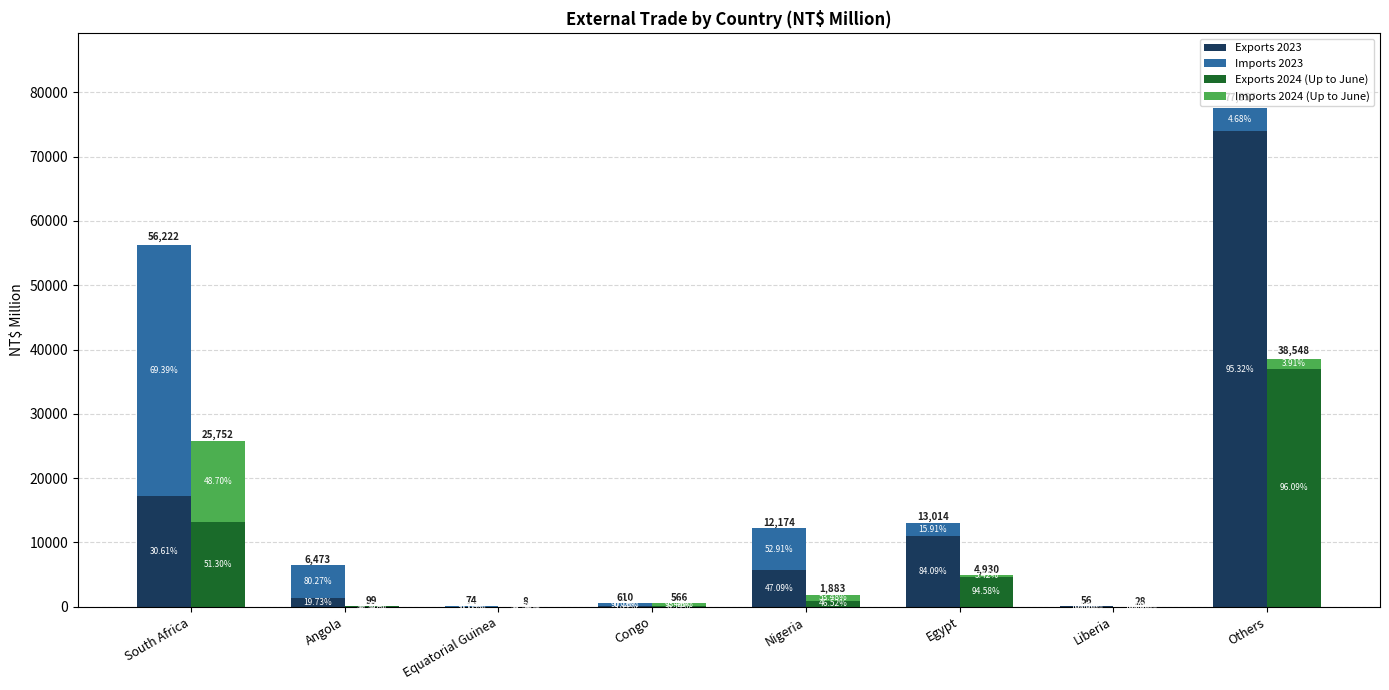

Between Angola and Others, which series saw the biggest shift?

Exports 2023